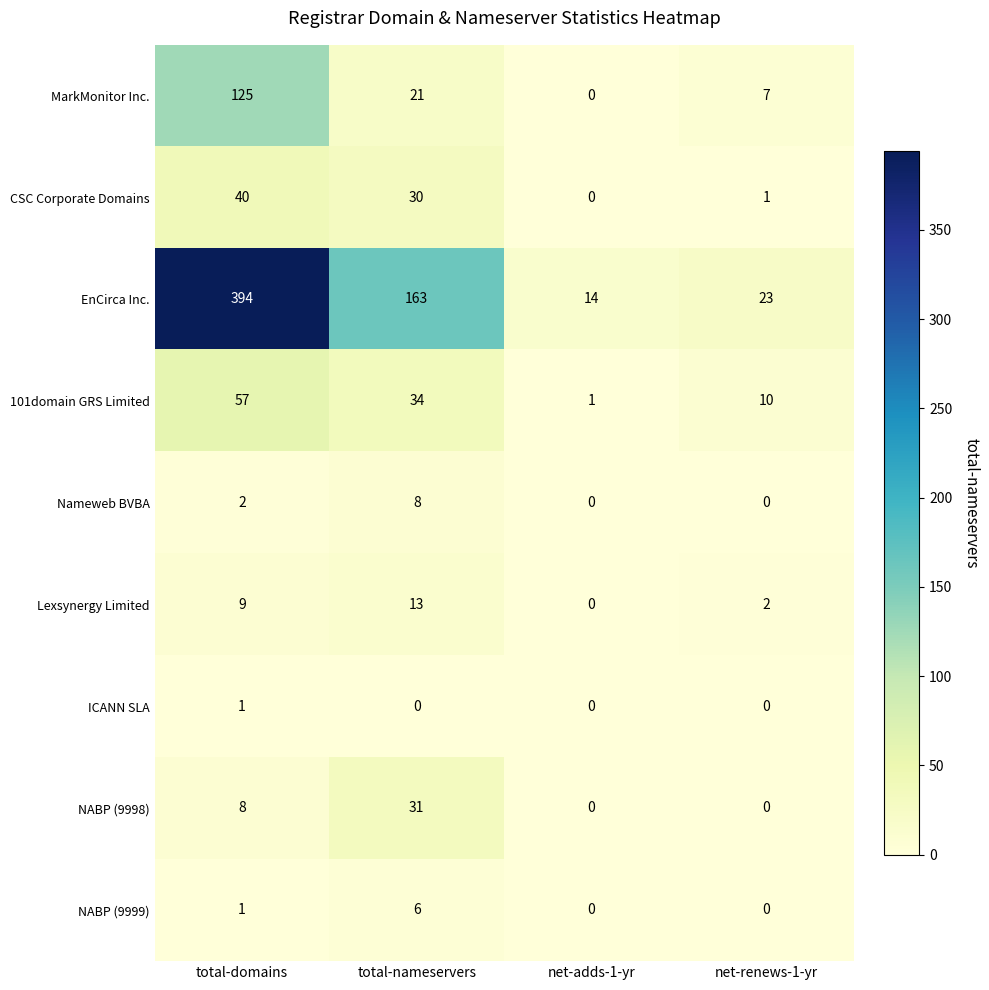

What is the highest value of the CSC Corporate Domains series?

40